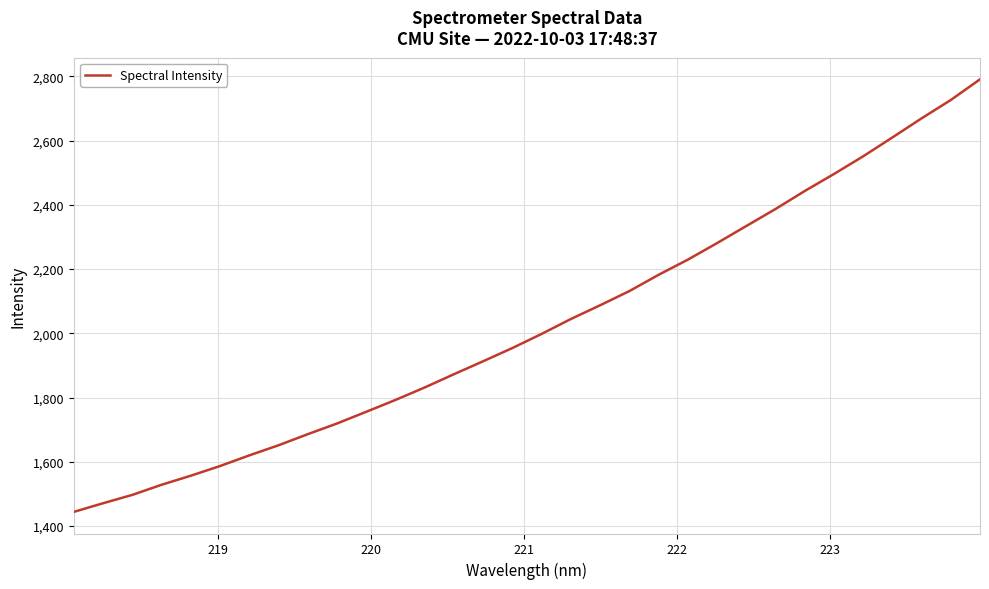

Reading left to right, what are all the values shown in this chart?

1444.1	1470.9	1497.0	1528.5	1556.7	1586.9	1620.0	1651.5	1686.1	1719.4	1755.9	1792.8	1831.6	1872.9	1913.3	1954.4	1998.4	2044.8	2087.5	2131.6	2182.3	2229.4	2281.1	2334.1	2387.1	2443.1	2496.0	2551.1	2609.8	2669.2	2726.3	2790.7